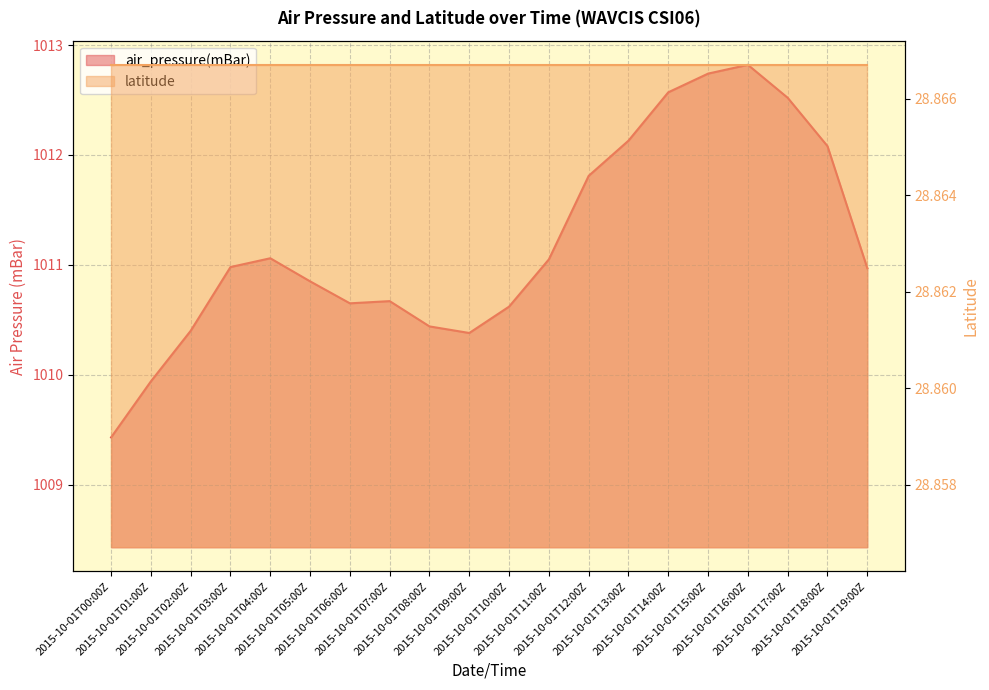

List the labels in order of value, smallest first.

2015-10-01T00:00Z, 2015-10-01T01:00Z, 2015-10-01T09:00Z, 2015-10-01T02:00Z, 2015-10-01T08:00Z, 2015-10-01T10:00Z, 2015-10-01T06:00Z, 2015-10-01T07:00Z, 2015-10-01T05:00Z, 2015-10-01T19:00Z, 2015-10-01T03:00Z, 2015-10-01T11:00Z, 2015-10-01T04:00Z, 2015-10-01T12:00Z, 2015-10-01T18:00Z, 2015-10-01T13:00Z, 2015-10-01T17:00Z, 2015-10-01T14:00Z, 2015-10-01T15:00Z, 2015-10-01T16:00Z